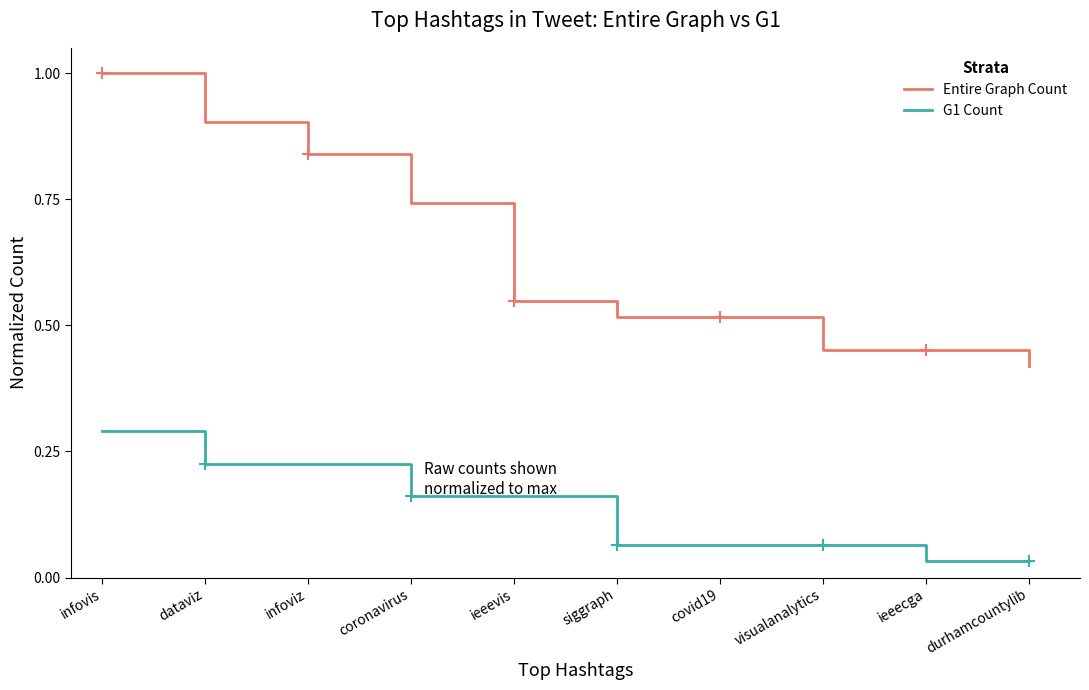

Which series has the widest spread of values?

Entire Graph Count